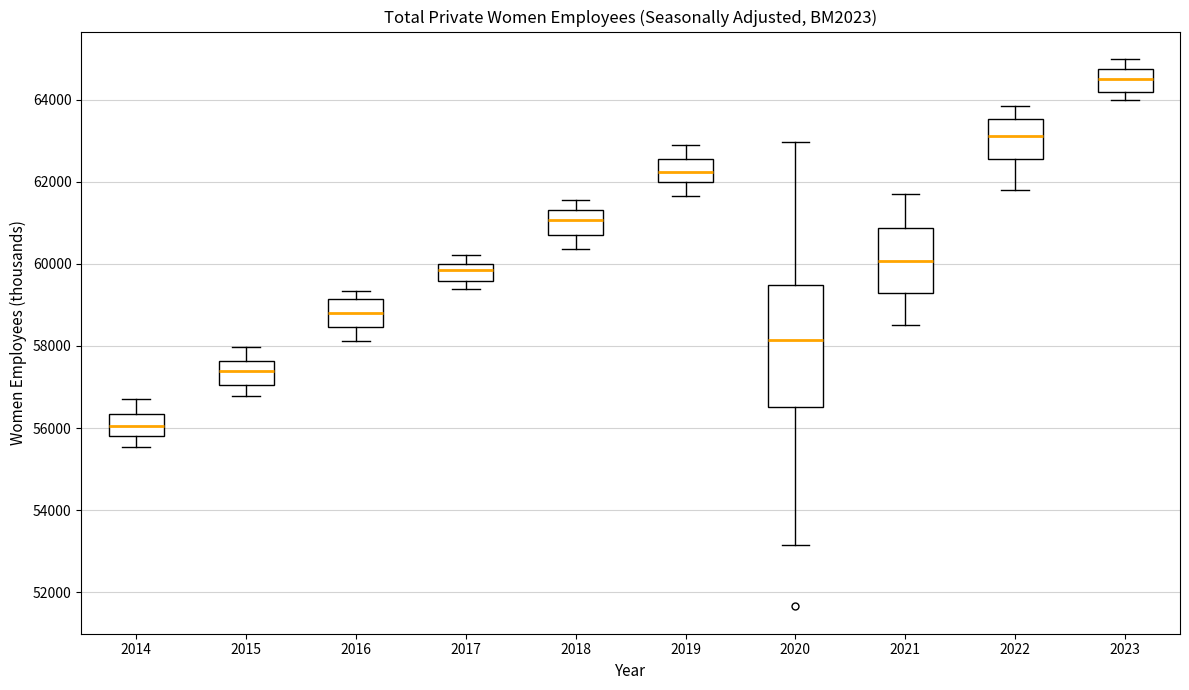

Reading left to right, read every box against the y-axis: the position of its median line, the range the box covers, and the ends of its whiskers. The values are not printed on the chart, so give them approximately, as read against the axis.

2014: median 56000, box 55800 to 56400, whiskers 55600 to 56800
2015: median 57400, box 57000 to 57600, whiskers 56800 to 58000
2016: median 58800, box 58400 to 59200, whiskers 58200 to 59400
2017: median 59800, box 59600 to 60000, whiskers 59400 to 60200
2018: median 61000, box 60600 to 61400, whiskers 60400 to 61600
2019: median 62200, box 62000 to 62600, whiskers 61600 to 62800
2020: median 58200, box 56400 to 59400, whiskers 53200 to 63000
2021: median 60000, box 59200 to 60800, whiskers 58600 to 61800
2022: median 63200, box 62600 to 63600, whiskers 61800 to 63800
2023: median 64400, box 64200 to 64800, whiskers 64000 to 65000